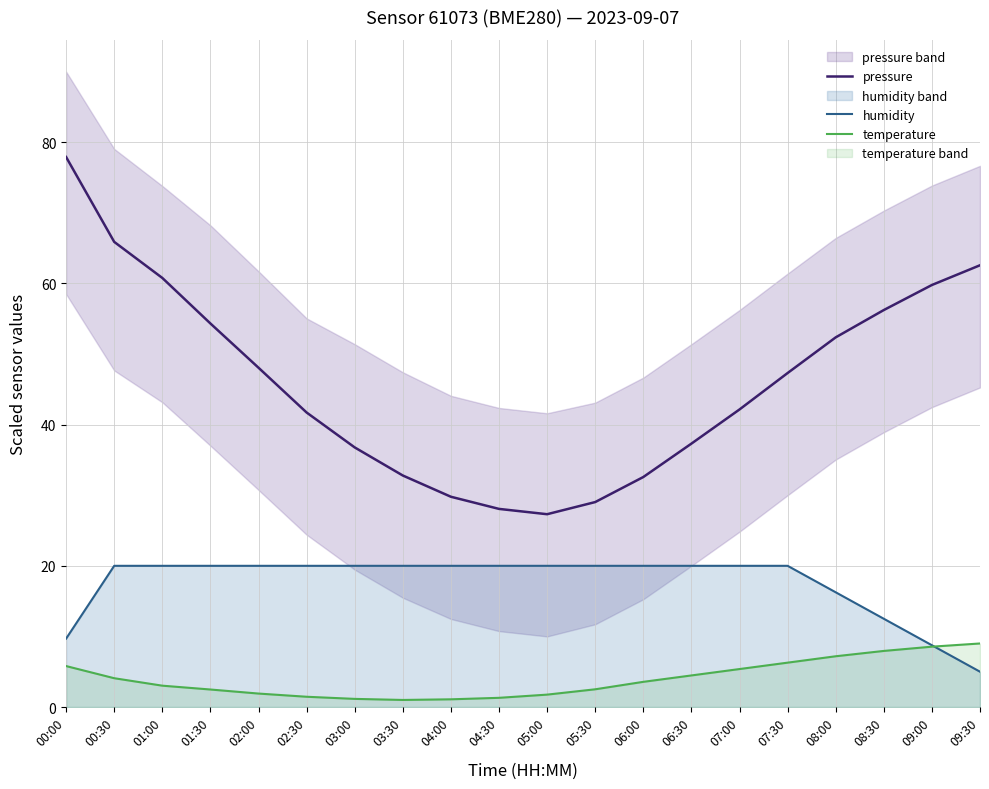

Rank the series at 02:30 from lowest to highest value.

temperature, humidity, pressure